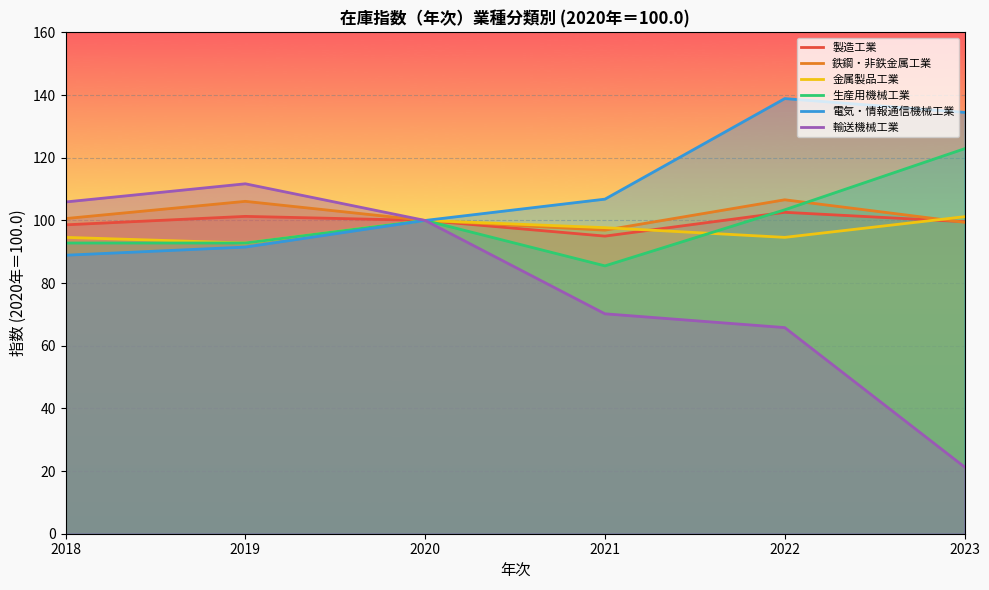

What is the difference between the 輸送機械工業 values at 2023 and 2021?

48.9